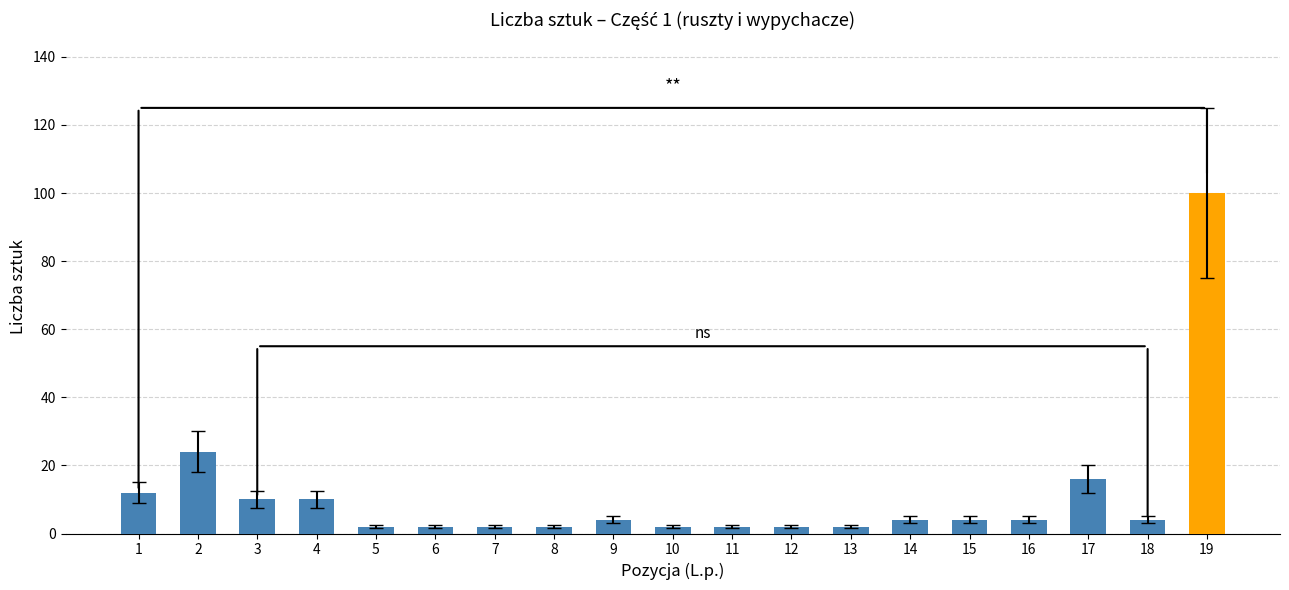

The chart shows a value of 3 at 3. True or false?

False